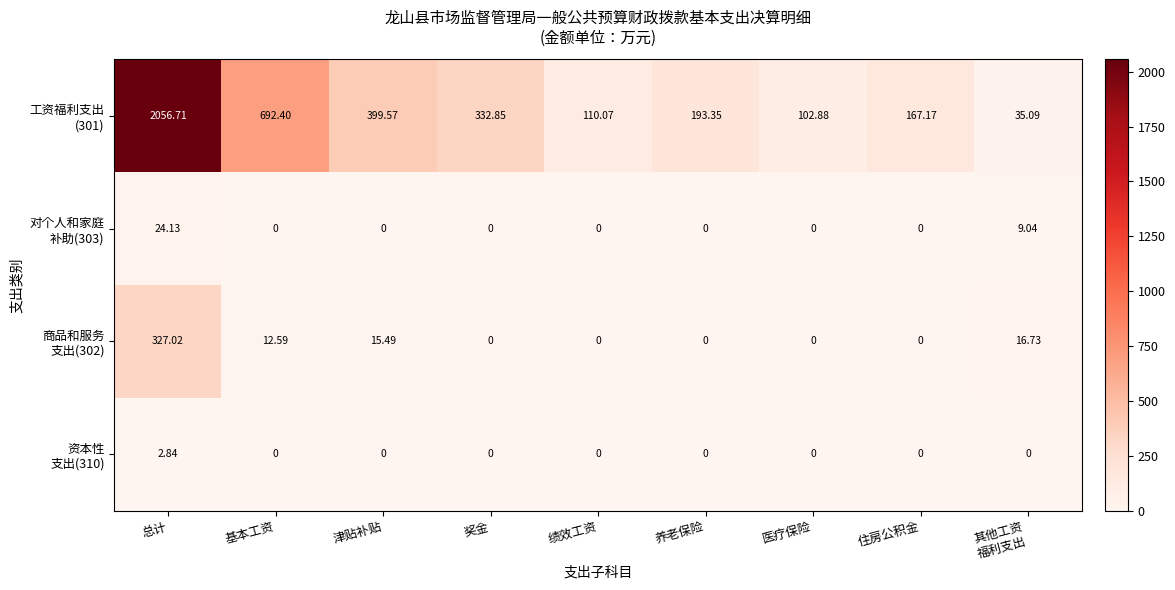

At which category is the sum across all series the highest?

总计